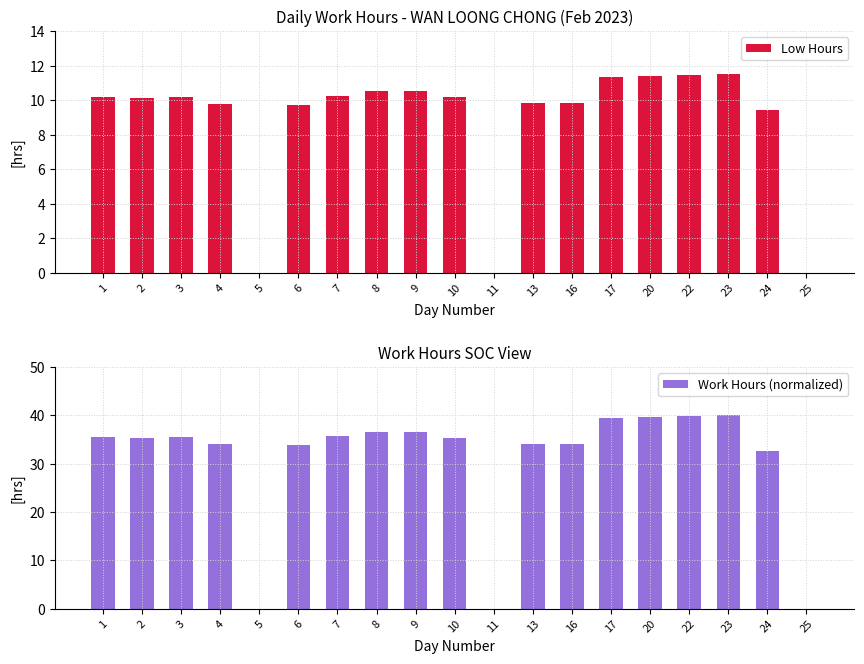

Rank the categories by Low Hours value from lowest to highest.

5, 11, 25, 24, 6, 4, 13, 16, 2, 10, 1, 3, 7, 8, 9, 17, 20, 22, 23